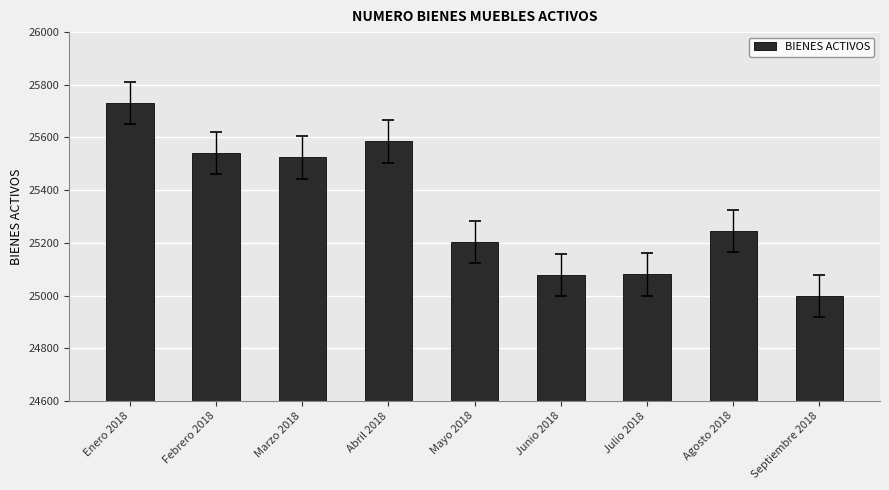

What is the change in value from Marzo 2018 to Septiembre 2018?

-527